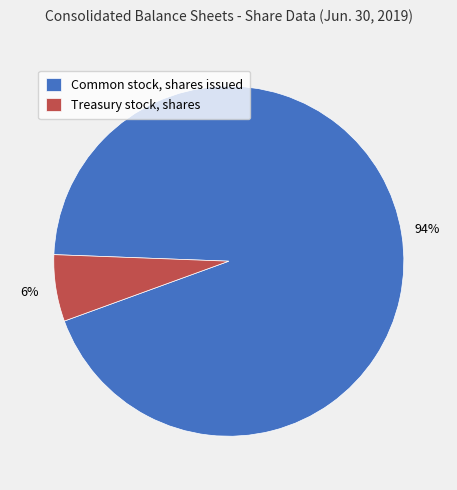

Between Treasury stock, shares and Common stock, shares issued, which is larger?

Common stock, shares issued